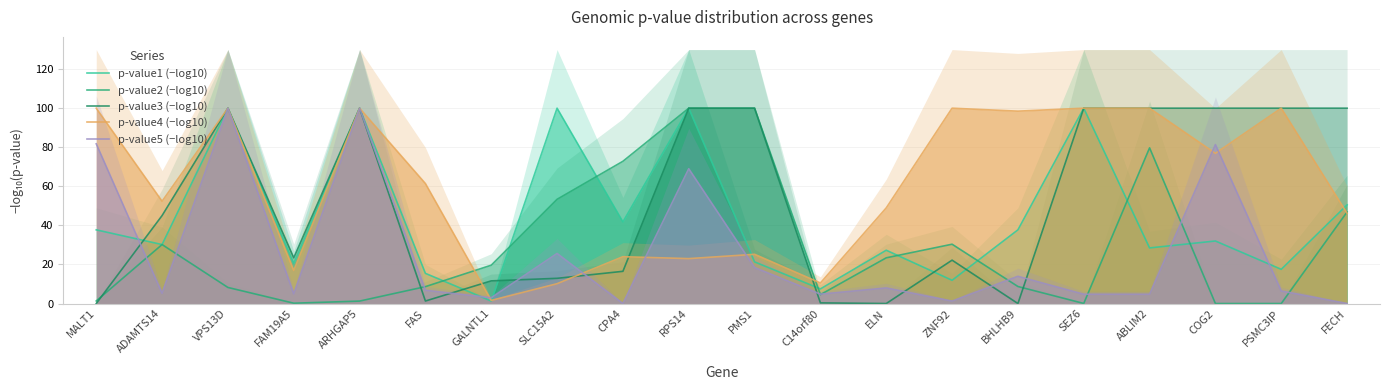

Where does the p-value1 (−log10) series first go above 32?

MALT1